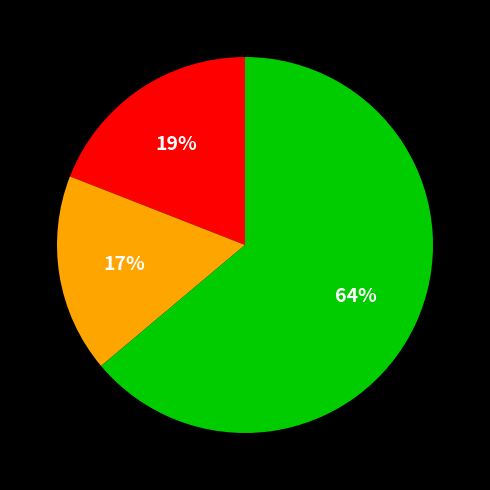

Is there a majority slice in this chart?

Yes